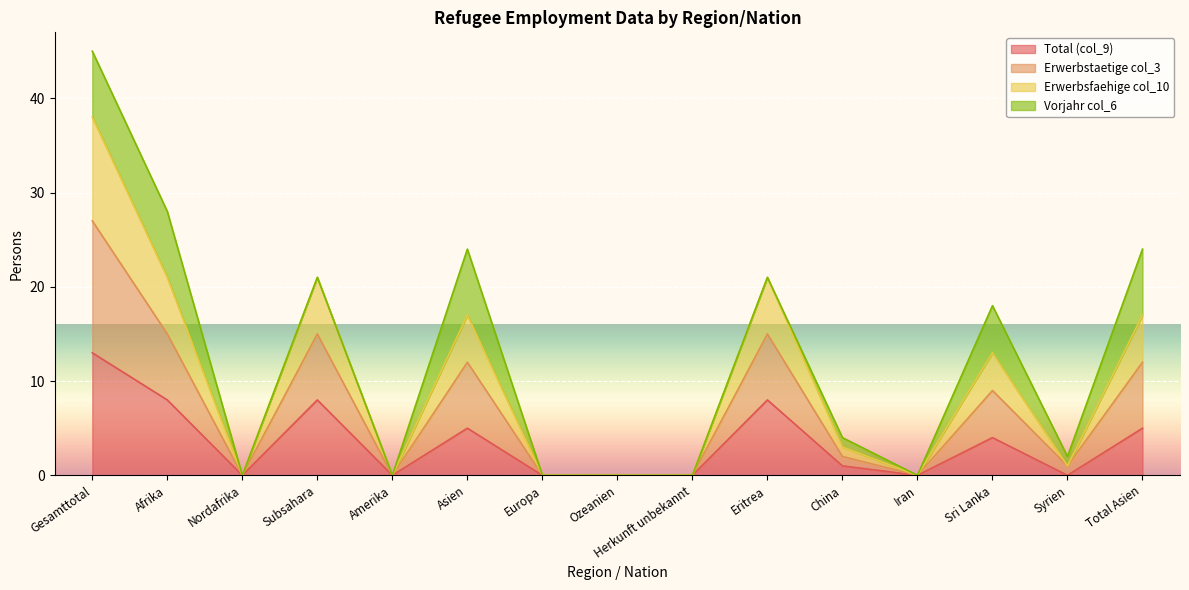

Is it true that Total (col_9) equals 8 at Afrika?

True